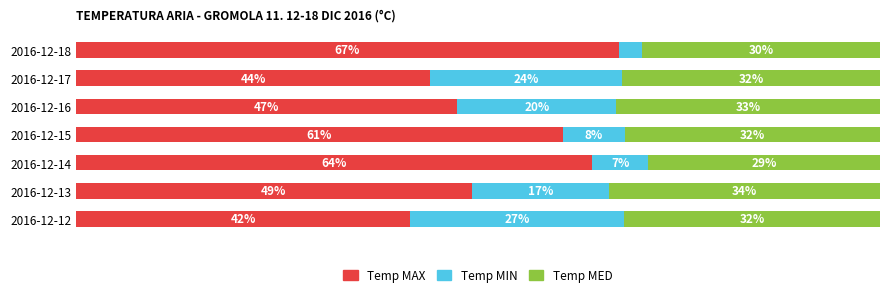

What are all the series names shown in the legend?

Temp MAX, Temp MIN, Temp MED